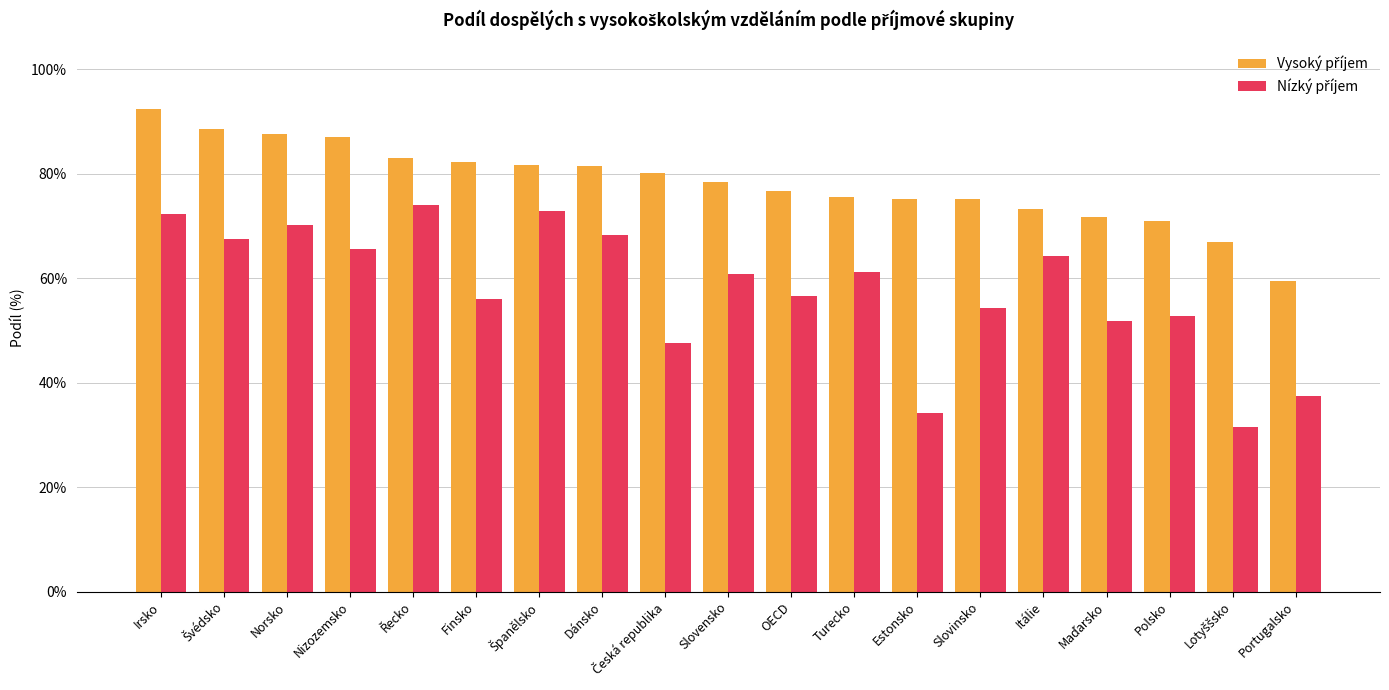

What is the spread (max minus min) of values at Řecko?

0.1